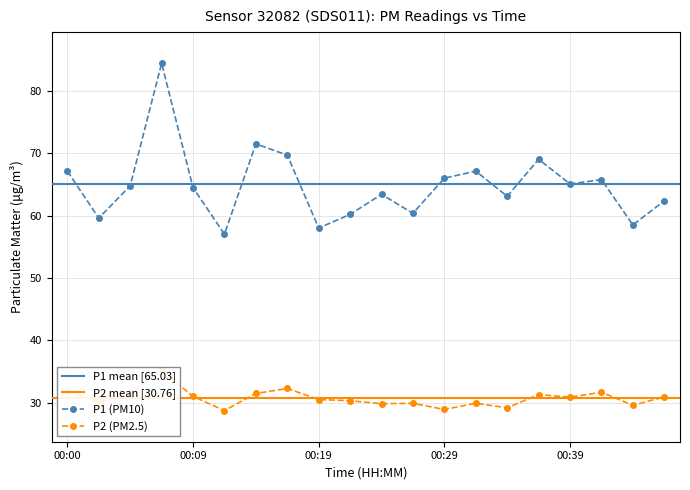

The value of P2 at 00:39 is 30.9. True or false?

True